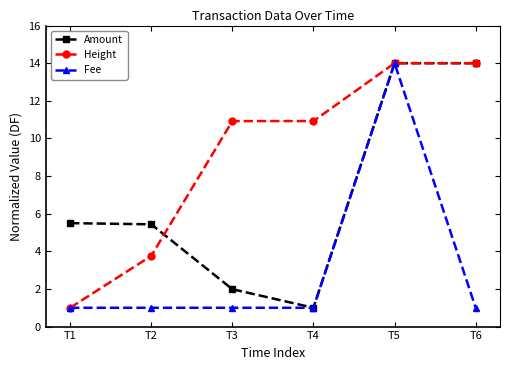

What is the average value of the Height series?

9.1